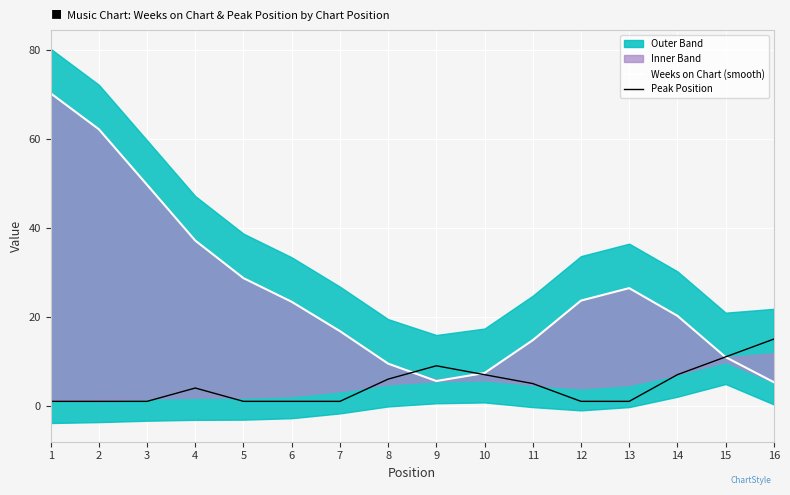

What is the value of the Weeks on Chart (smooth) point at the 15th from the left?

10.9